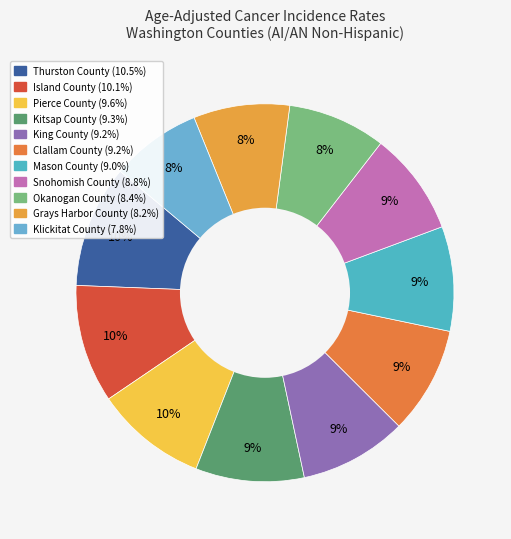

Count the number of slices in the pie.

11